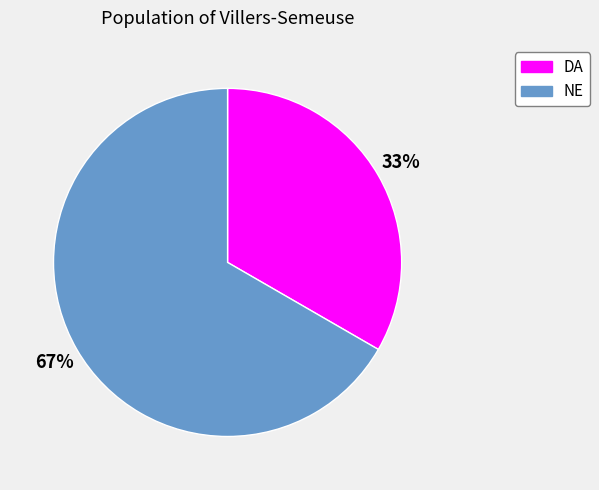

Which slice is the smallest?

DA